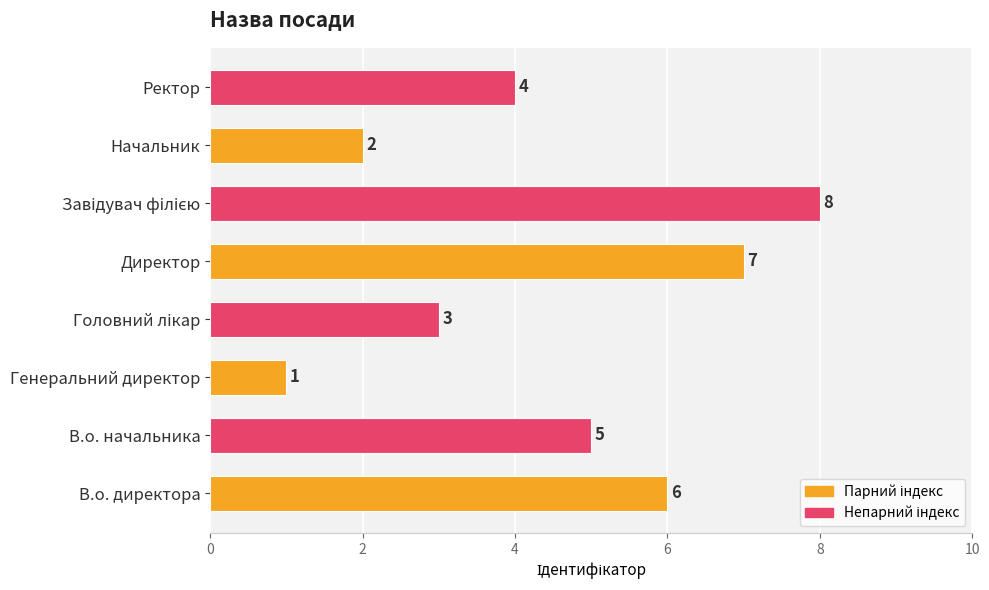

Does the chart contain stacked bars?

No